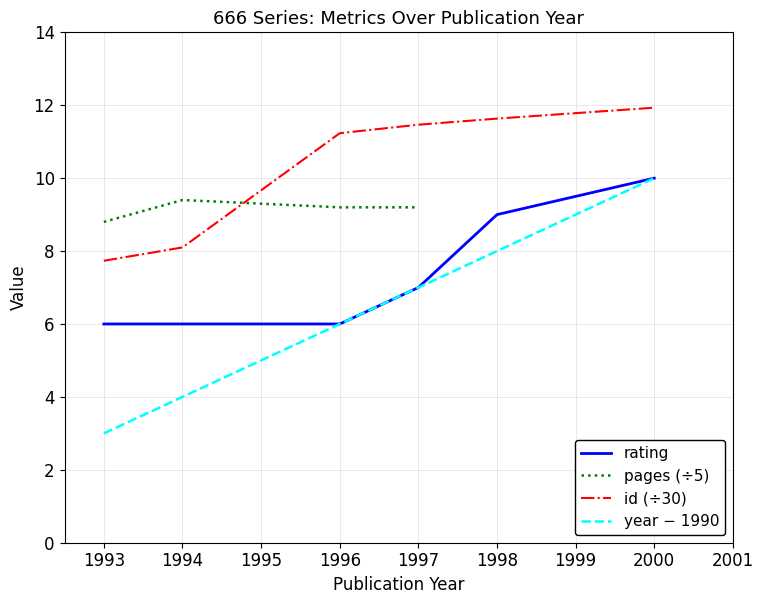

True or false: rating and id intersect in this chart.

False